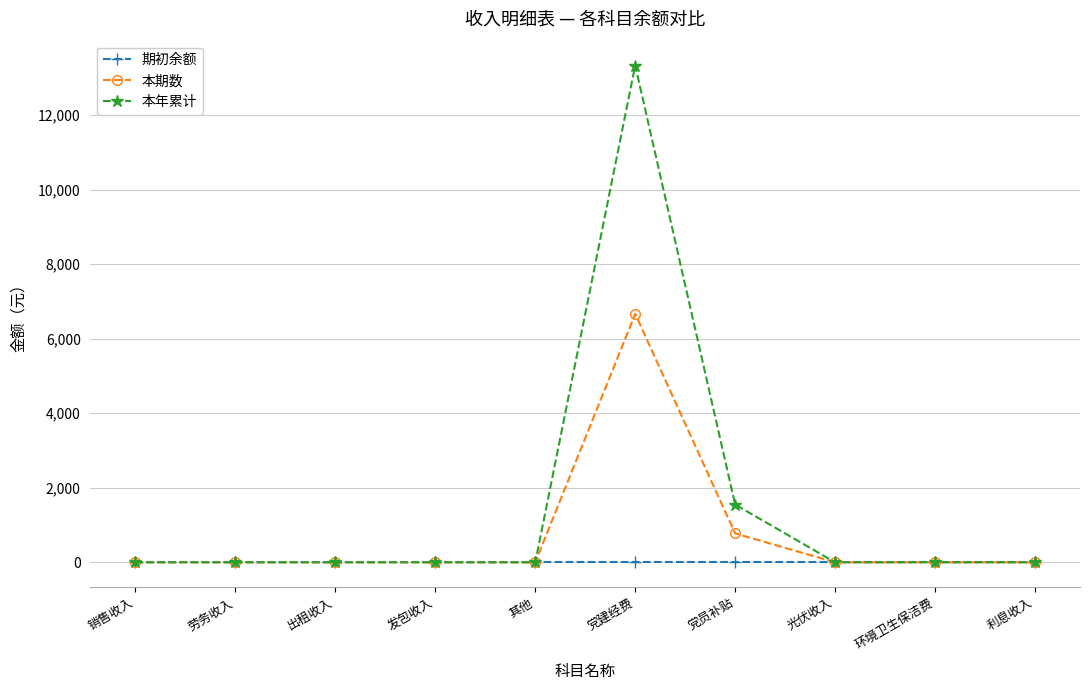

Which series has the largest total across all categories?

本年累计